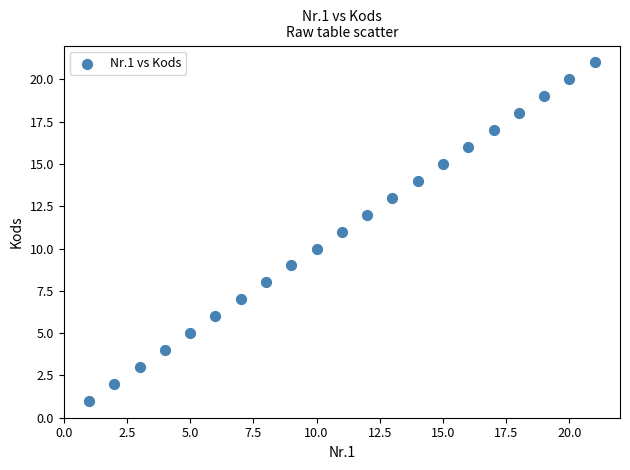

What is the range of Y values (max minus min)?

20